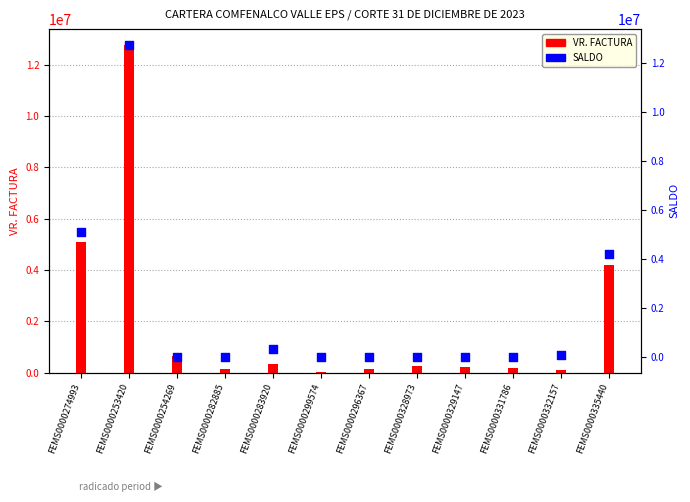

At how many categories does at least one series exceed 2998412?

3